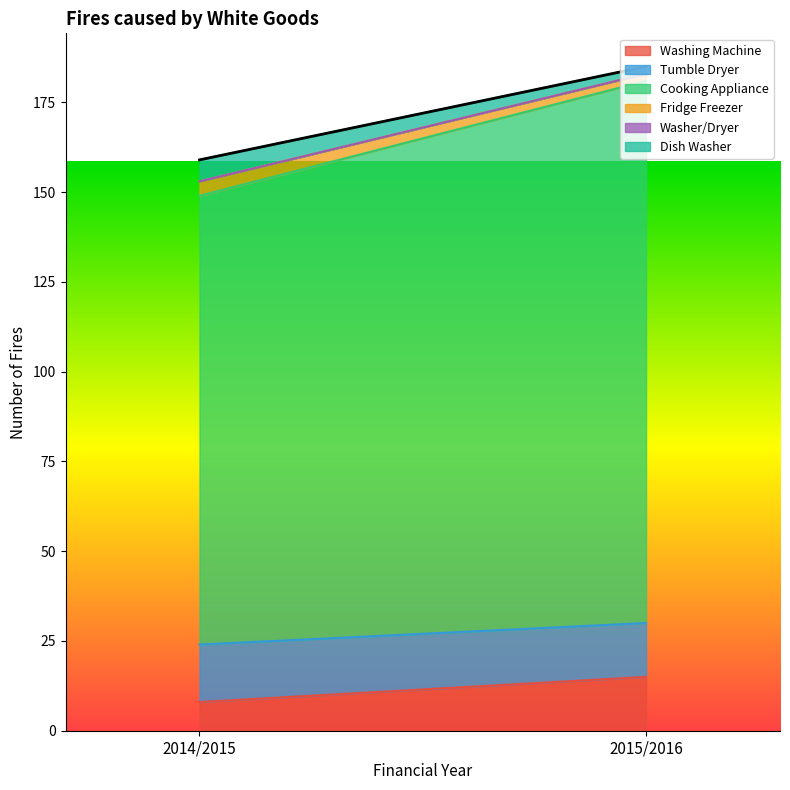

Which category has the highest value in the Washer/Dryer series?

2014/2015